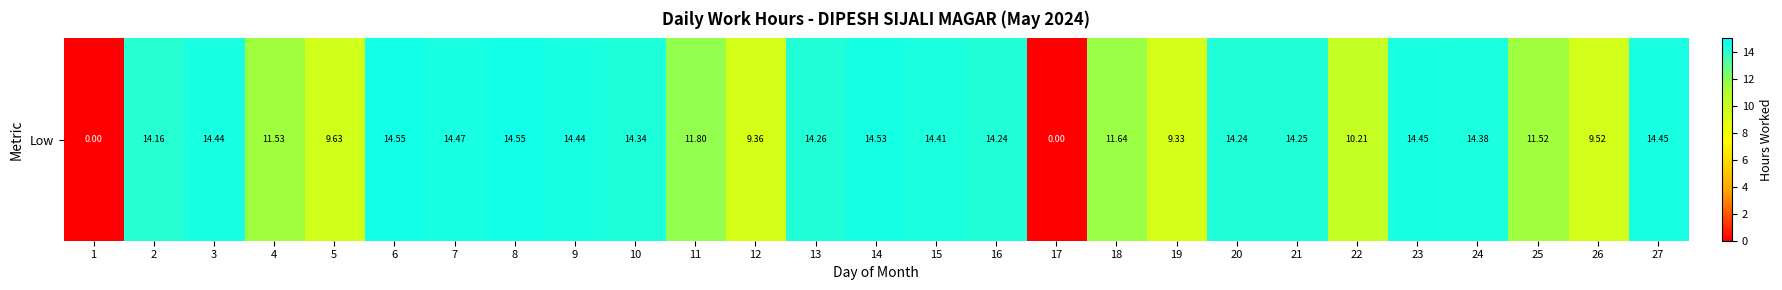

At which label does the data first exceed 14?

2